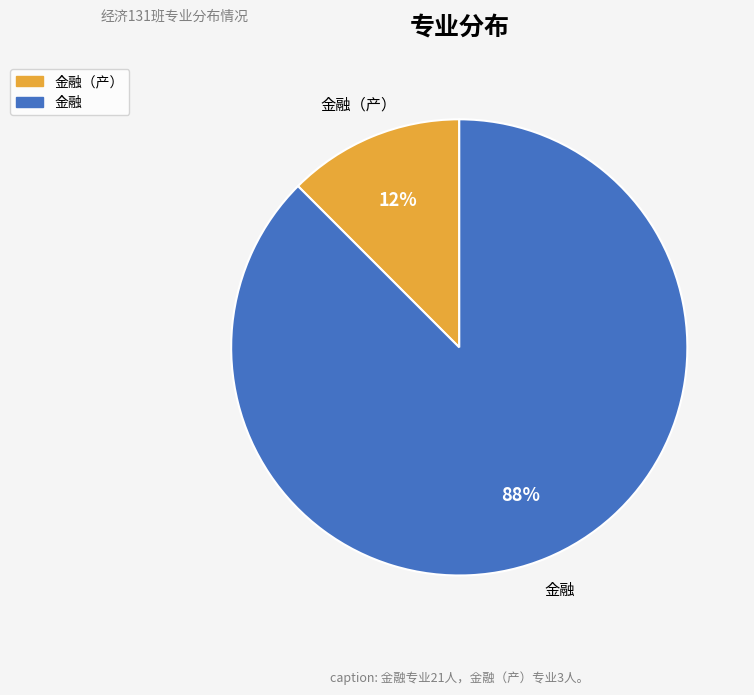

Combined, do 金融（产） and 金融 account for over 50%?

Yes